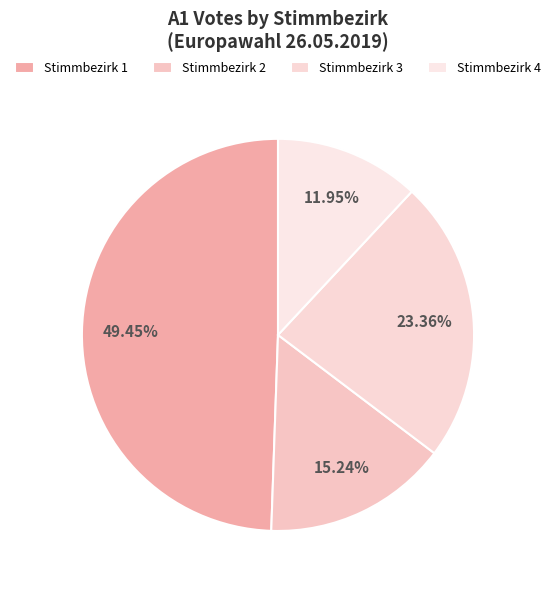

Count the number of slices in the pie.

4